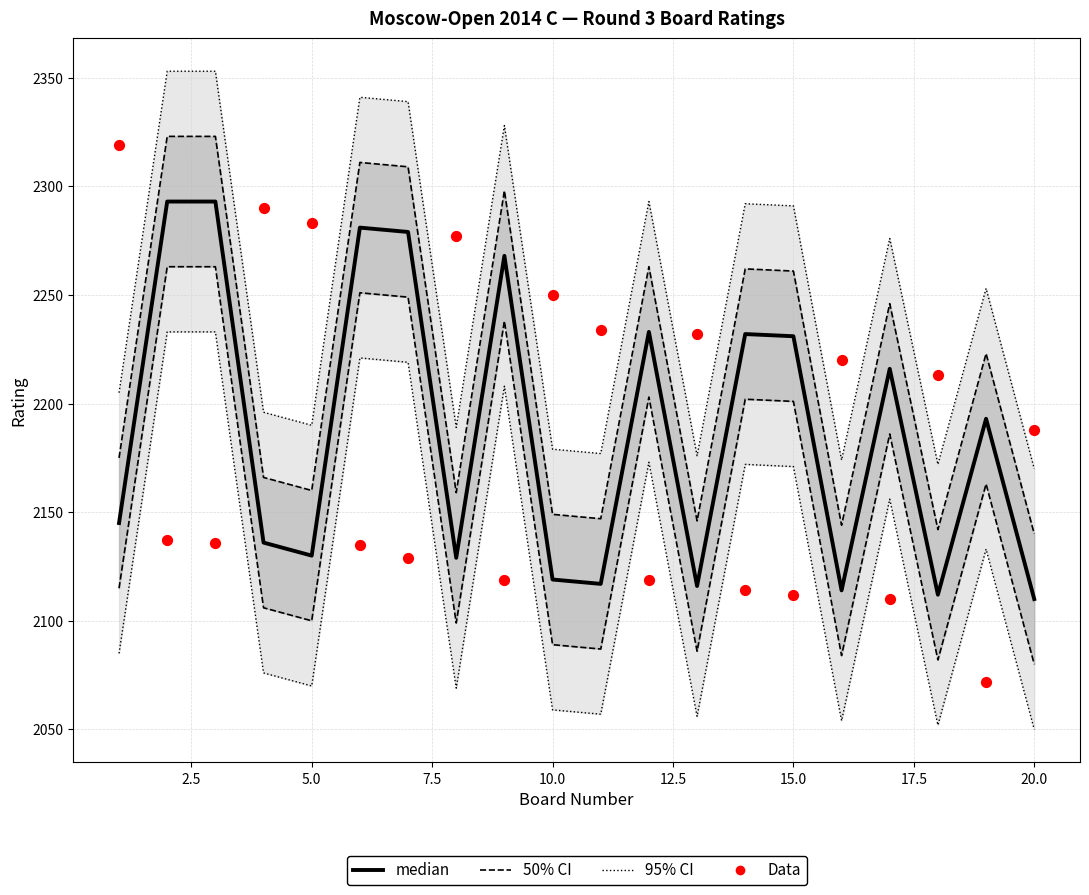

Is the value of Data at 17 greater than the value of 50% CI at 20.0?

No